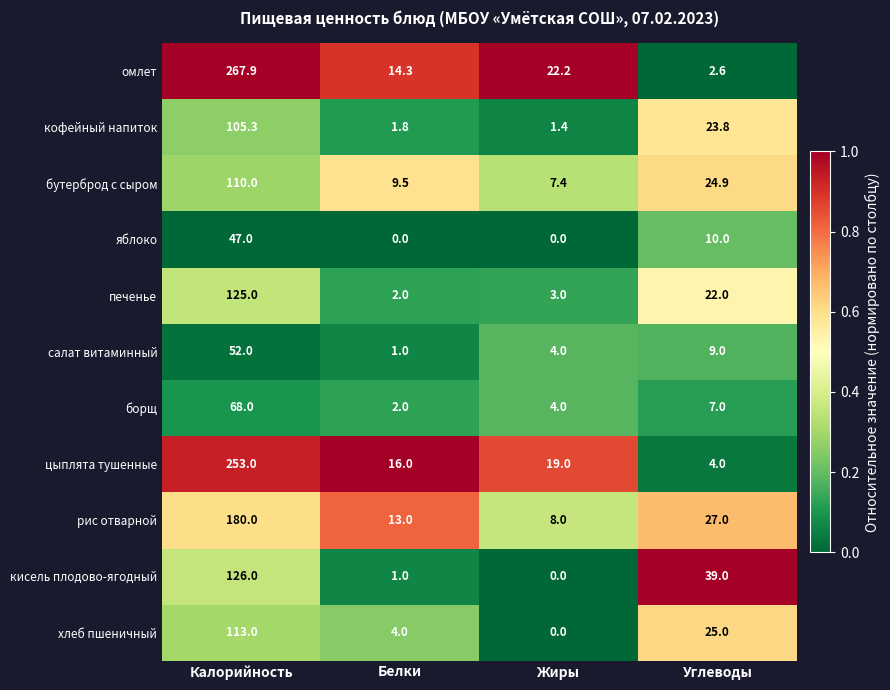

The борщ series shows 1.7 at Углеводы. True or false?

False